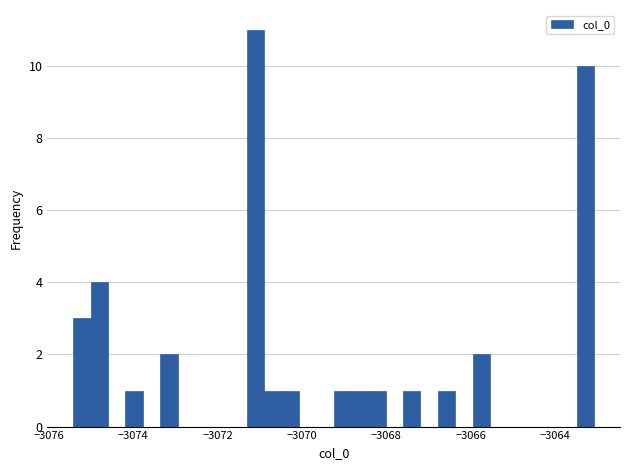

Around what value on the x-axis is the tallest bar? Give the approximate position of its centre, as read against the axis.

-3071.0